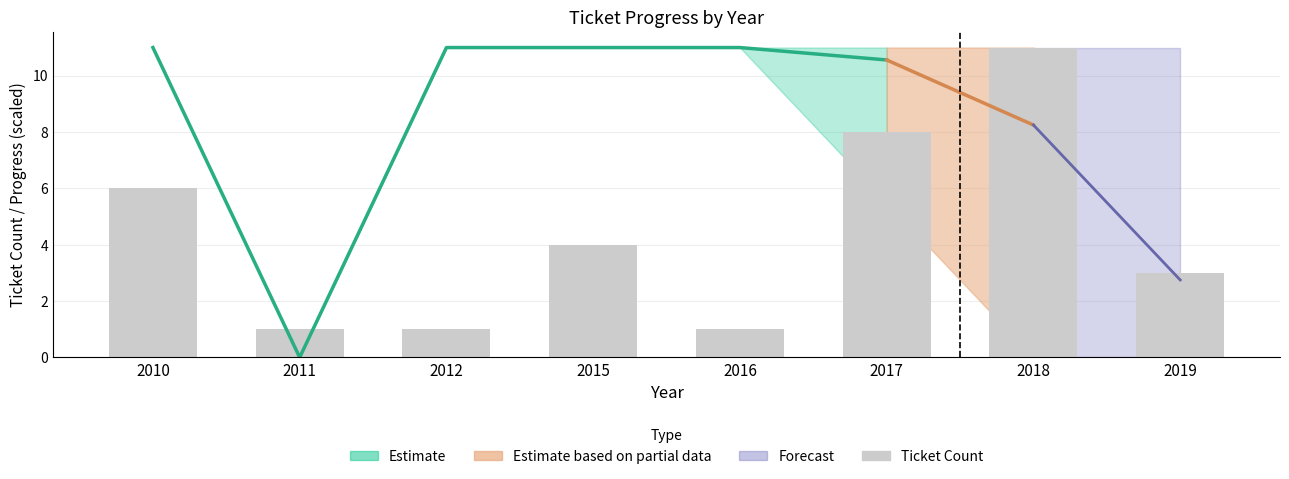

List the labels in order of value, largest first.

2018, 2017, 2010, 2015, 2019, 2011, 2012, 2016